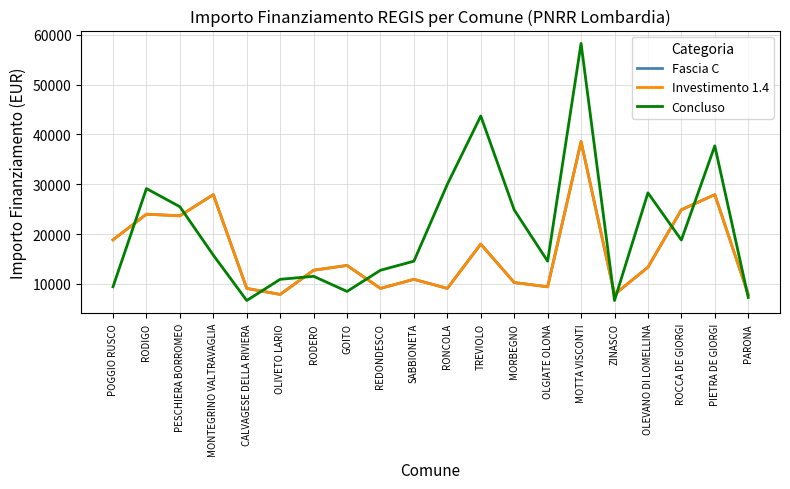

How many intersections are there between Concluso and Investimento 1.4?

10